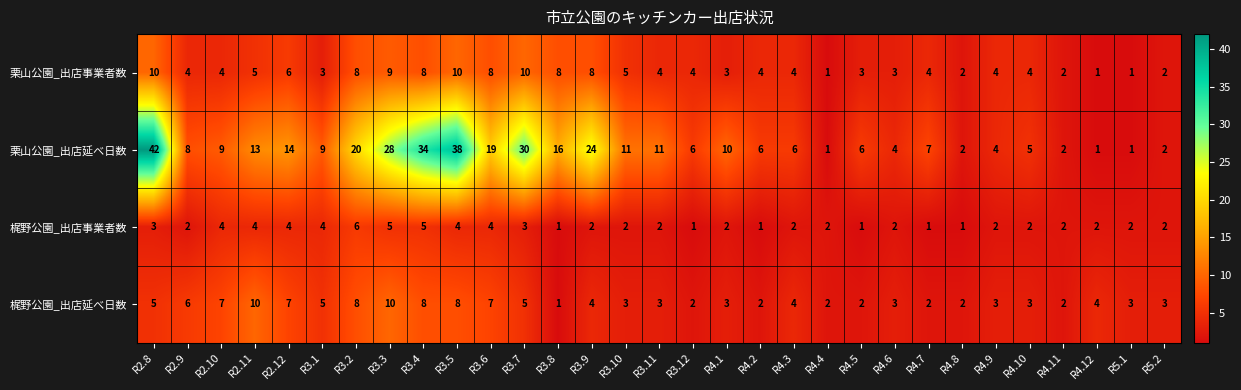

What is the total value across all series at R2.11?

32